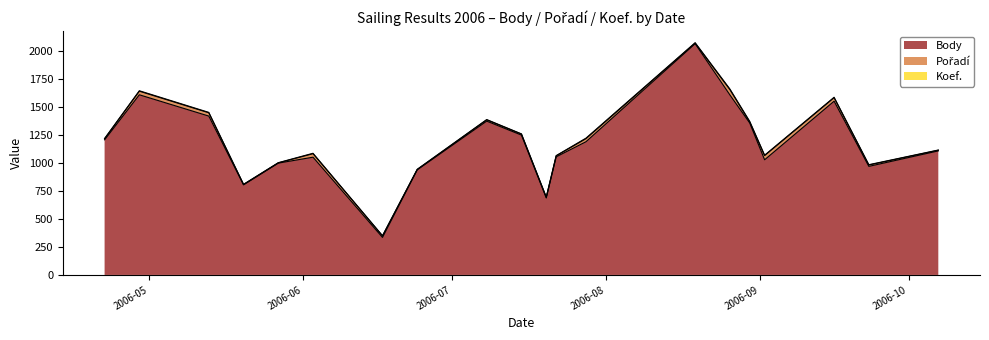

What is the label of the 15th point from the left?

2006-08-26